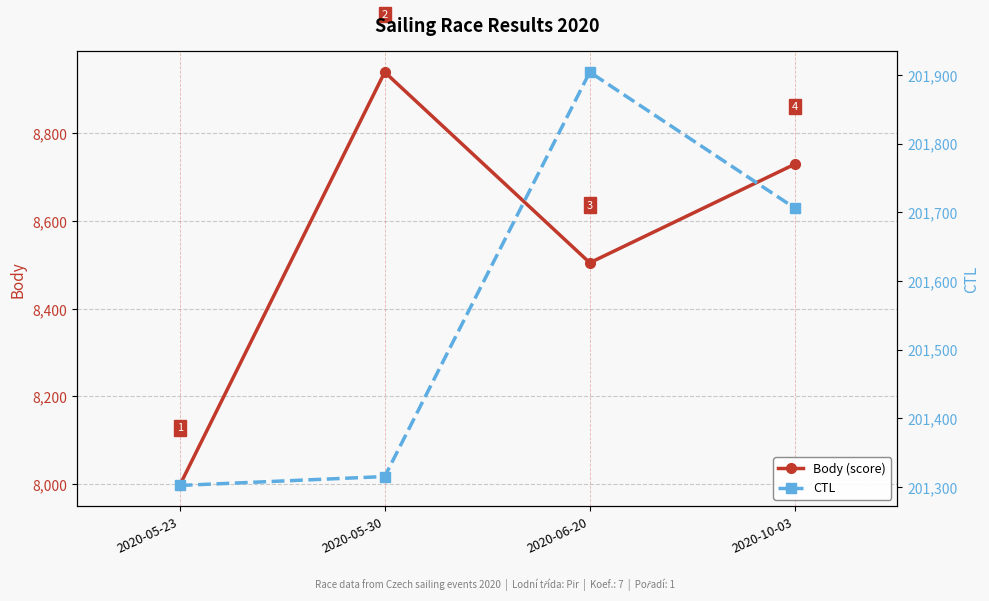

Reading left to right, what are all the values shown in this chart?

Body (score): 2020-05-23=7997	2020-05-30=8940	2020-06-20=8505	2020-10-03=8730
CTL: 2020-05-23=201302	2020-05-30=201315	2020-06-20=201904	2020-10-03=201706